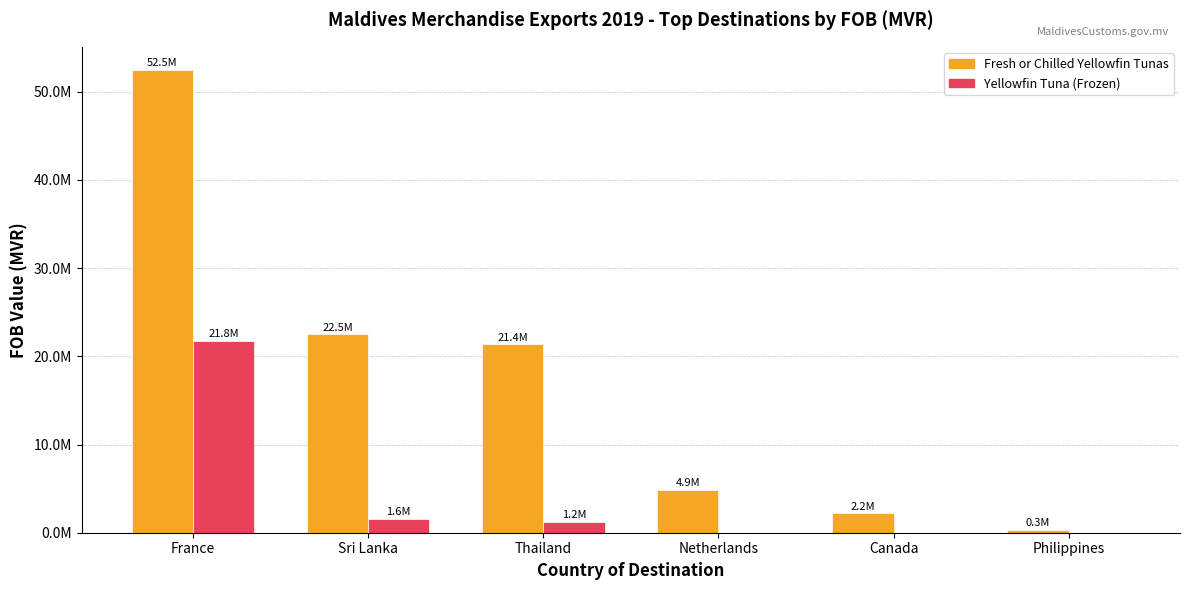

What are all the series names shown in the legend?

Fresh or Chilled Yellowfin Tunas, Yellowfin Tuna (Frozen)